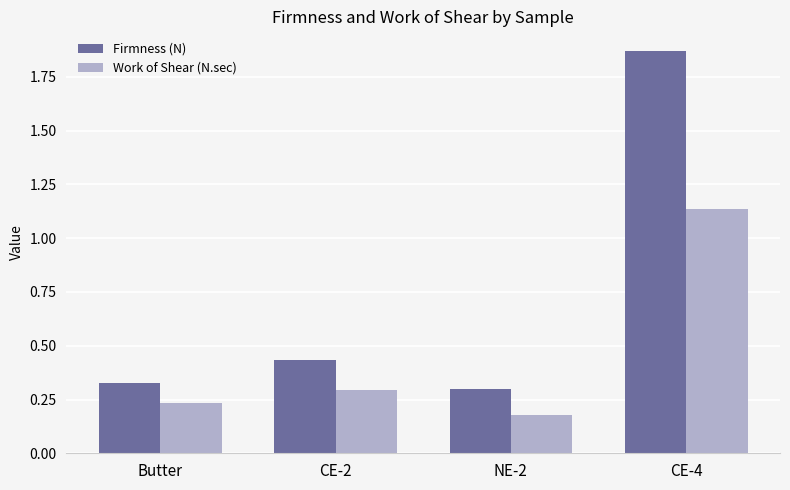

True or false: Firmness (N) has a value of 0.6 at CE-4.

False